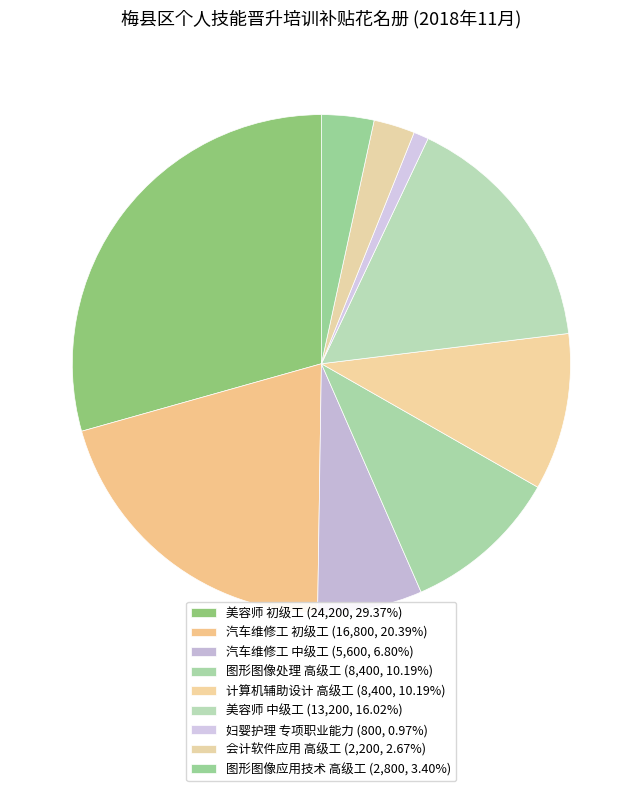

Which slice is the largest?

美容师 初级工